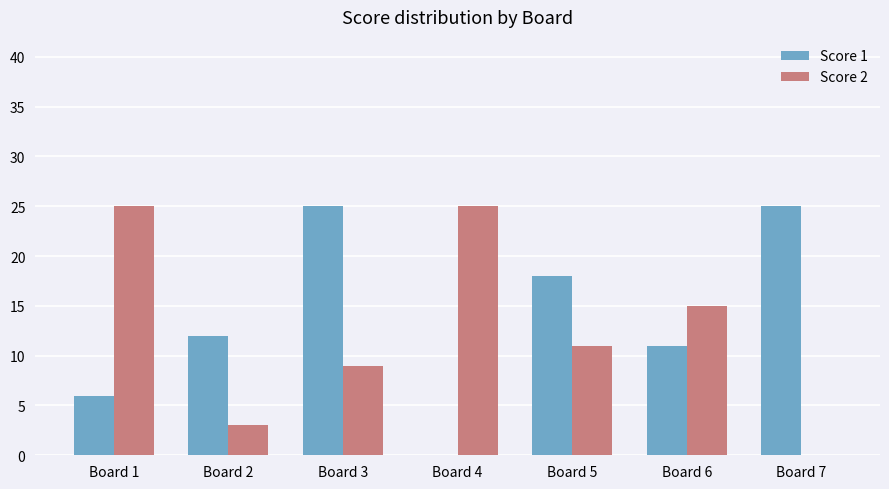

Count the number of data series in this chart.

2